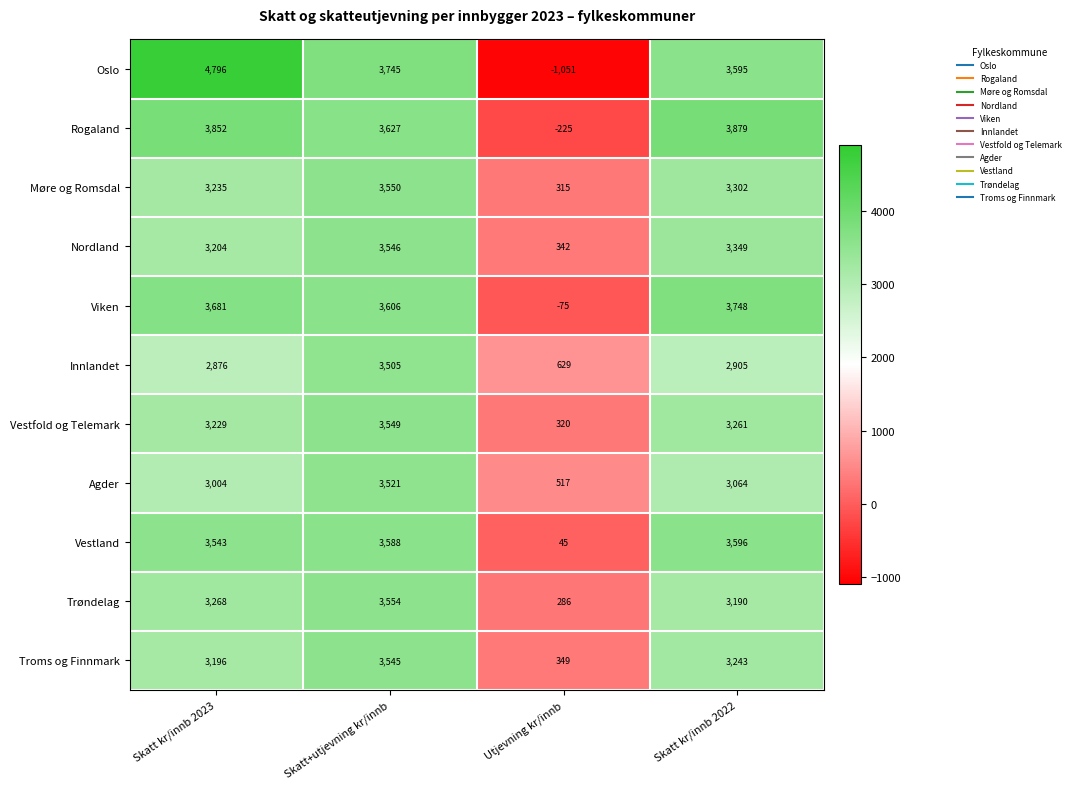

Which series changed the most between Skatt kr/innb 2023 and Utjevning kr/innb?

Oslo